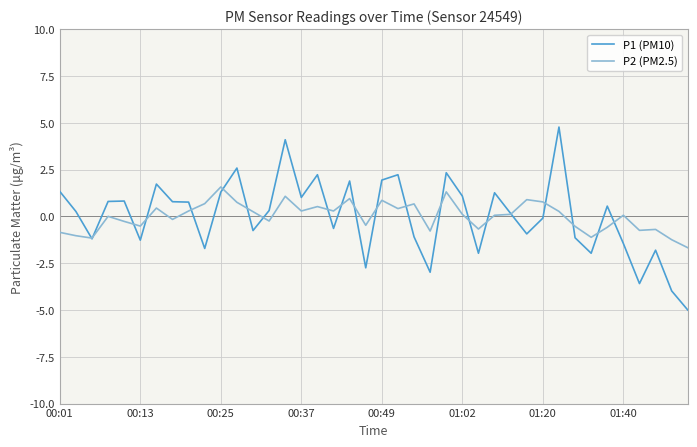

What is the difference between the second highest and minimum values in the P1 (PM10) series?

9.1